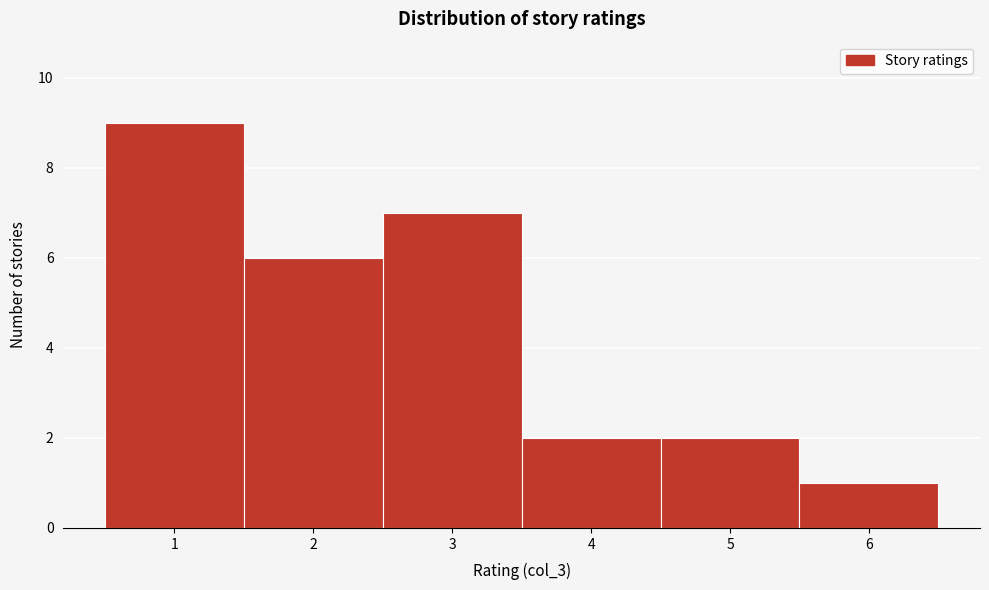

Reading left to right, transcribe this chart: for each bar, give the range it covers on the x-axis and its height. The values are not printed on the chart, so give them approximately, as read against the axis.

0.5 to 1.5: 9
1.5 to 2.5: 6
2.5 to 3.5: 7
3.5 to 4.5: 2
4.5 to 5.5: 2
5.5 to 6.5: 1